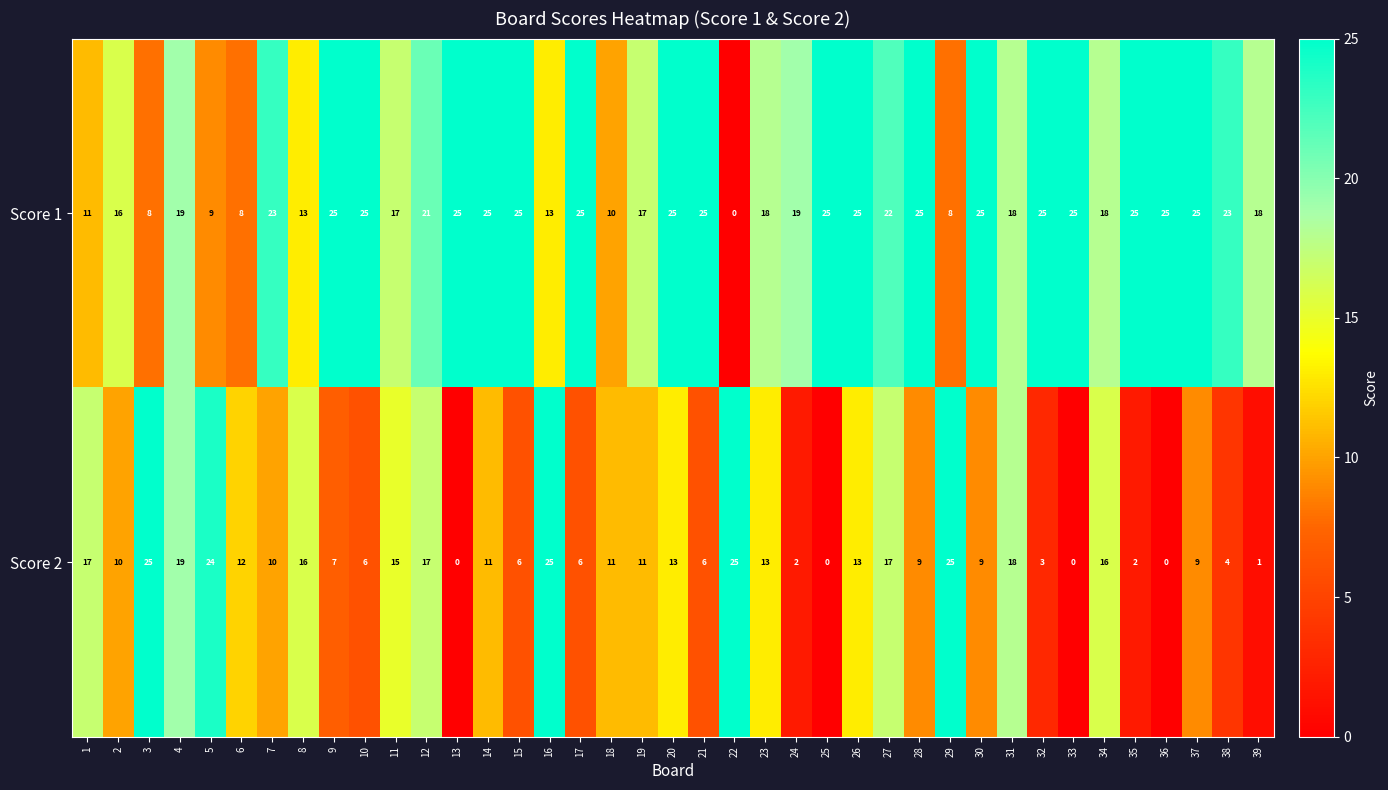

Which series has the largest total across all categories?

Score 1